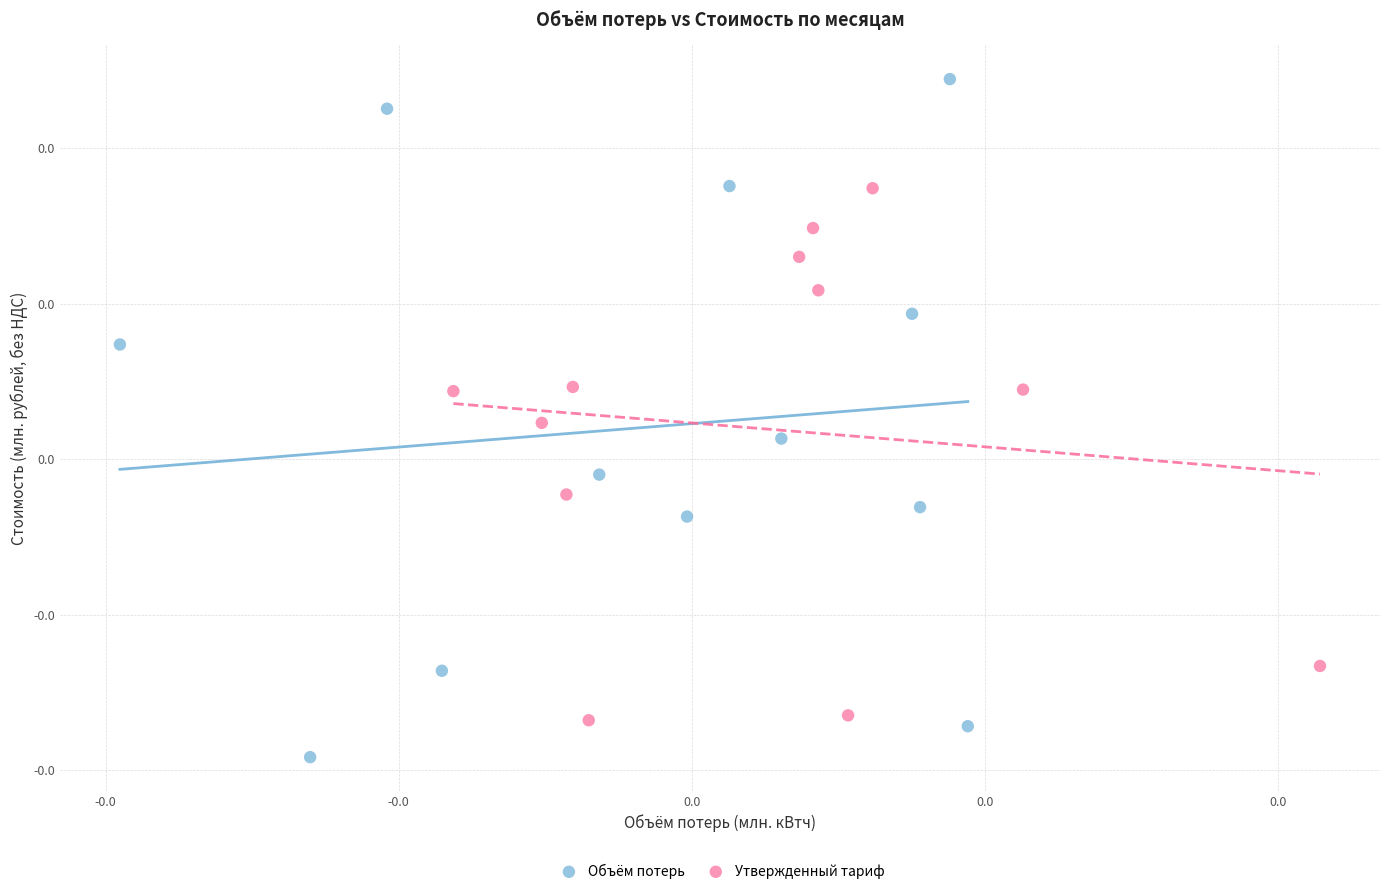

What are all the series names shown in the legend?

Объём потерь, Утвержденный тариф